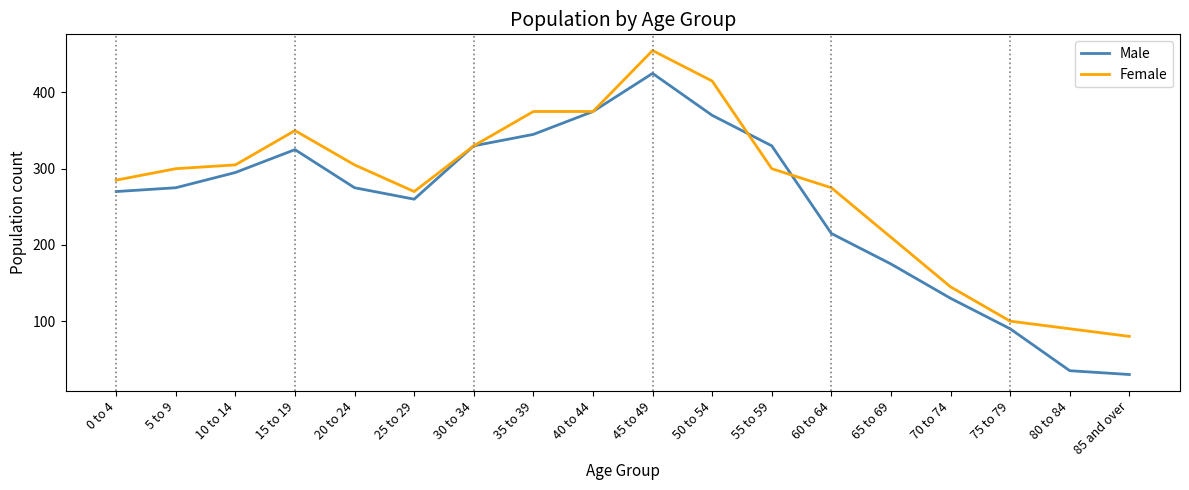

Which category has the highest value in the Male series?

45 to 49